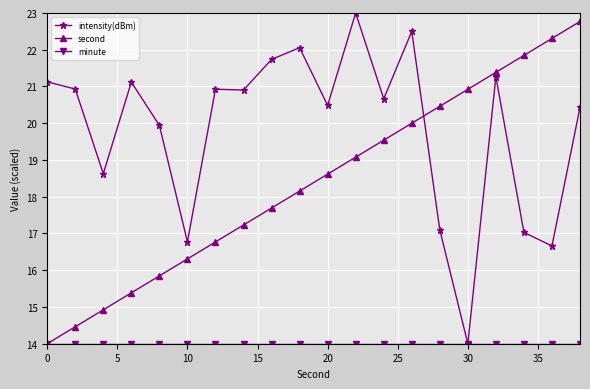

Does the chart display data point markers on the line(s)?

Yes